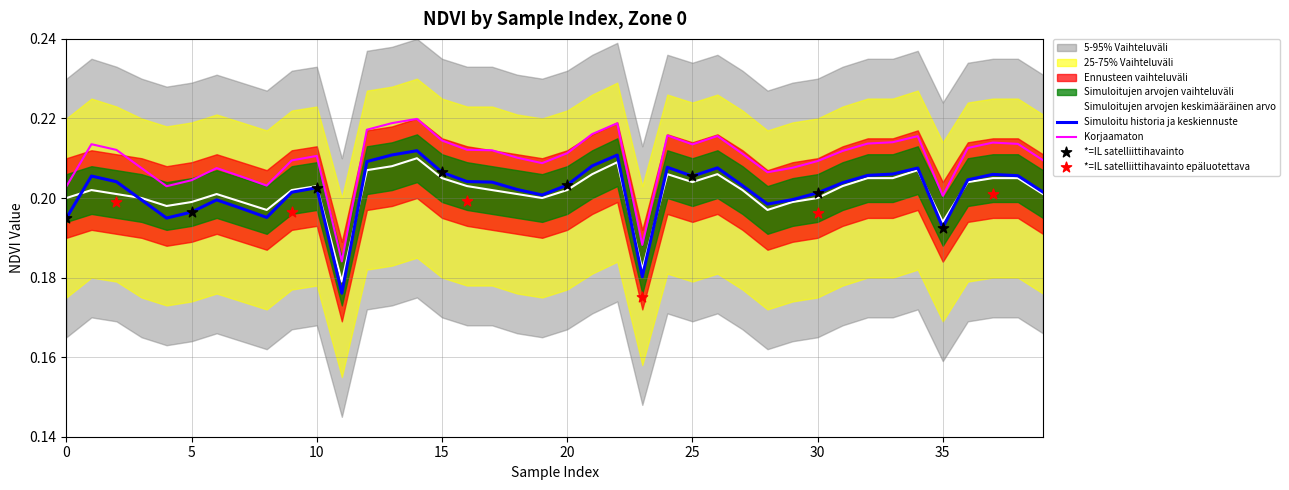

The Simuloitu historia ja keskiennuste series shows 0.4 at 15. True or false?

False